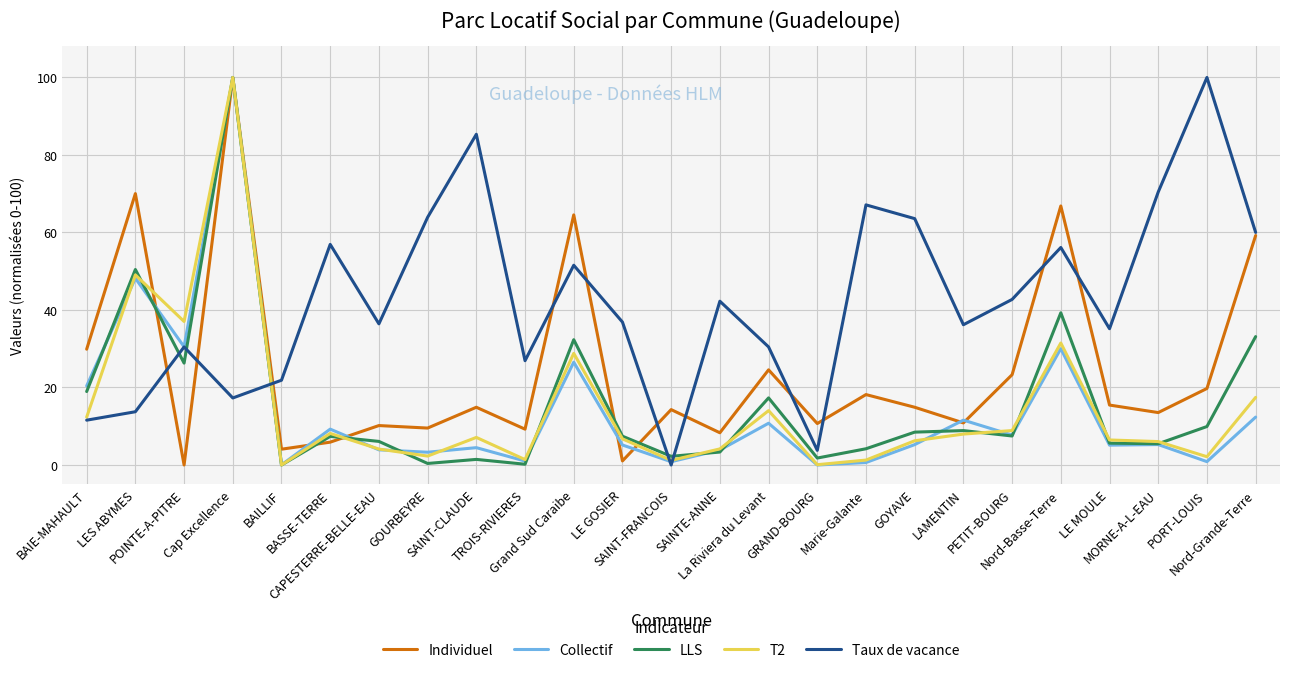

Does the chart have visible grid lines?

Yes